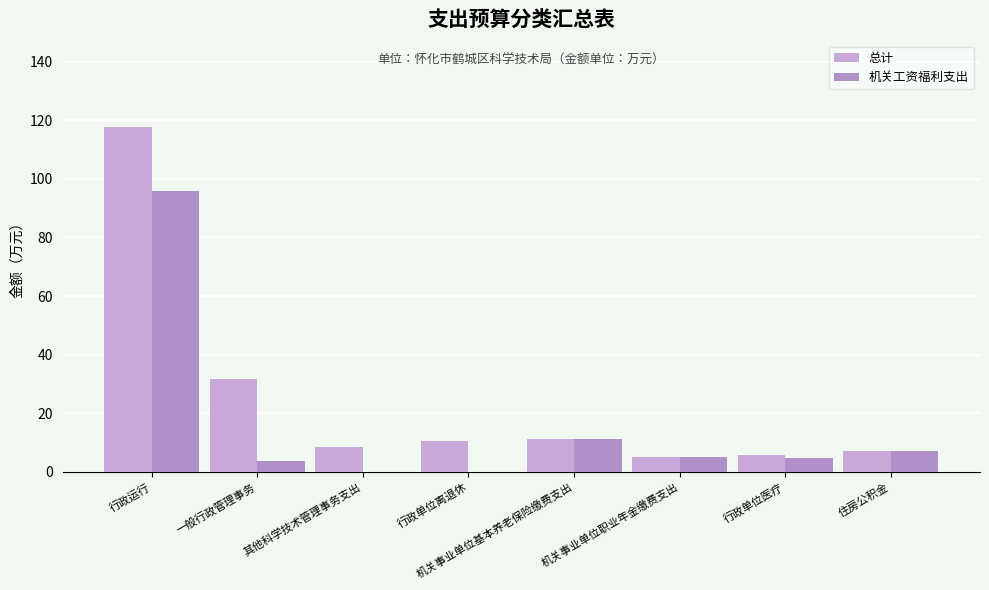

Between 一般行政管理事务 and 机关事业单位基本养老保险缴费支出, which is larger?

一般行政管理事务